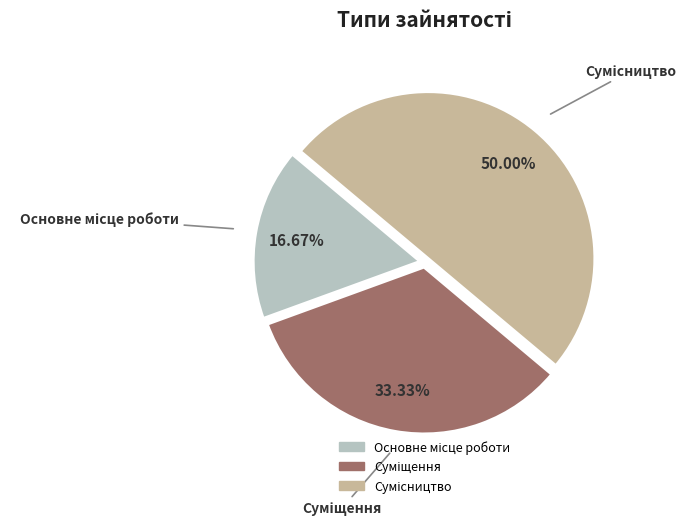

Count the number of slices in the pie.

3